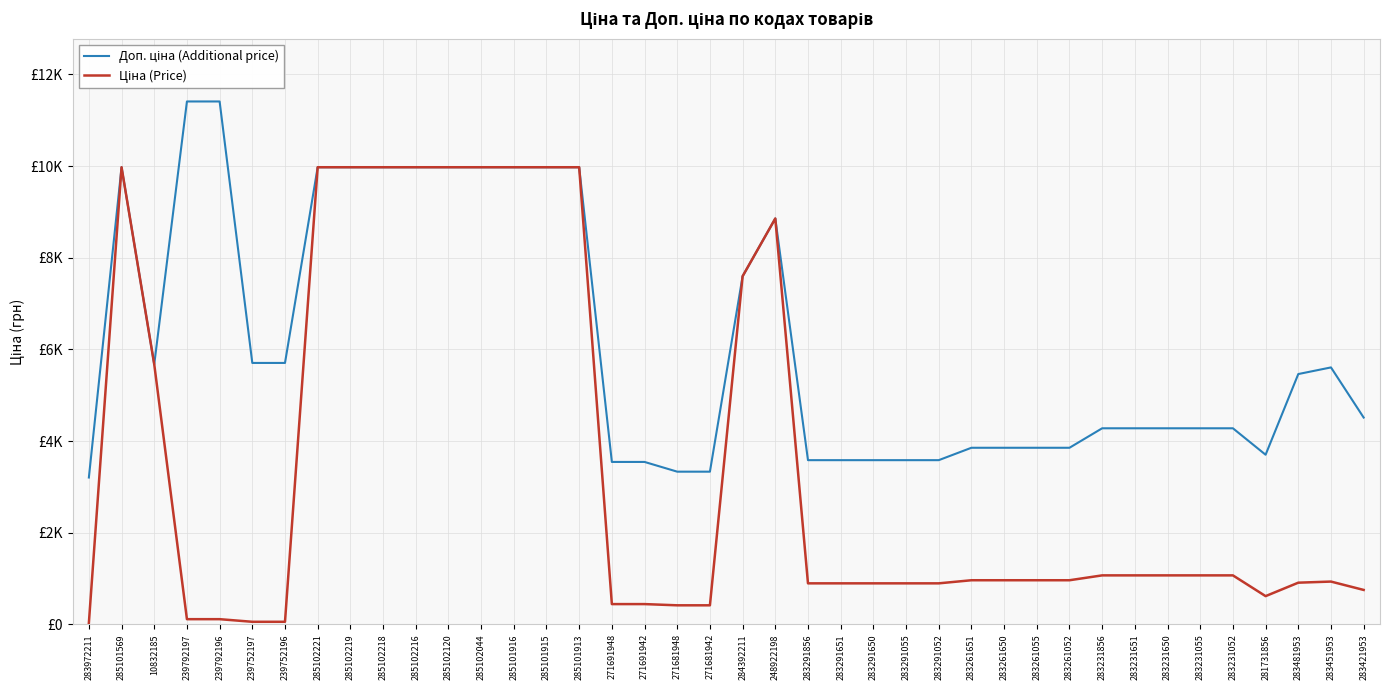

True or false: Ціна (Price) and Доп. ціна (Additional price) intersect in this chart.

False